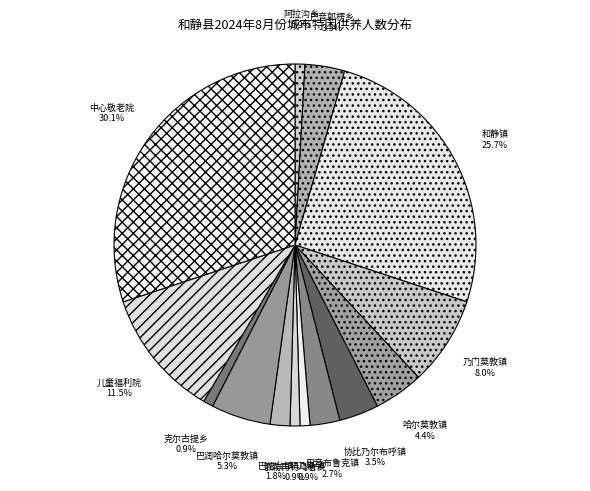

To the nearest percent, what is the difference between the largest and smallest slice percentages?

29%